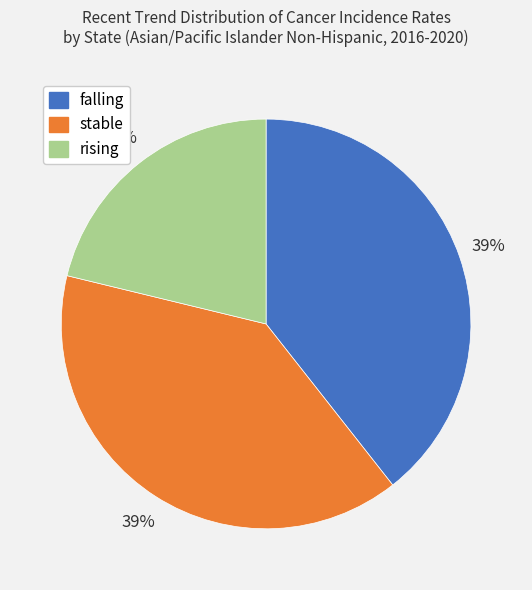

True or false: rising accounts for 16% of the total.

False